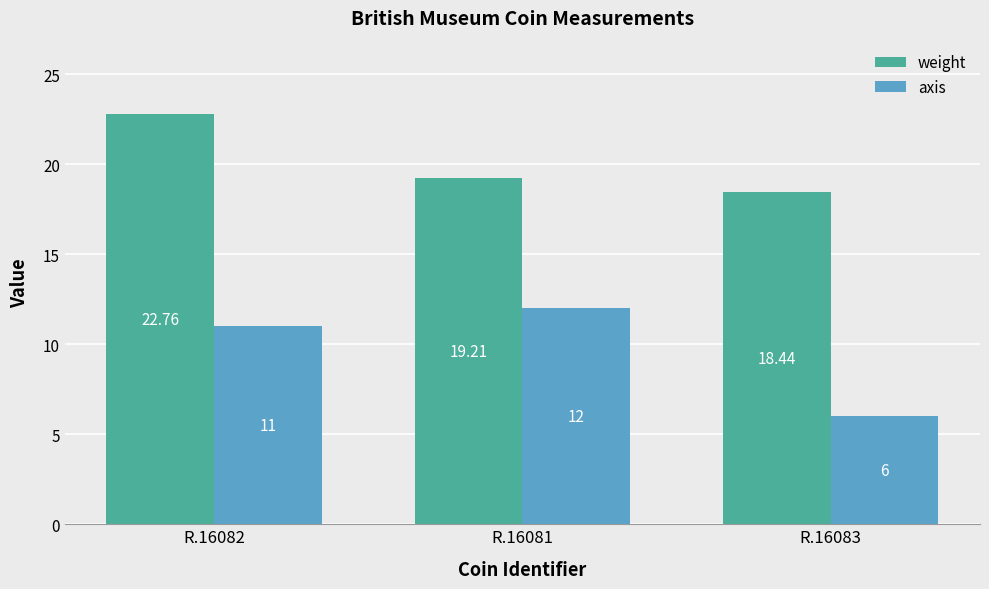

At which category is the sum across all series the highest?

R.16082